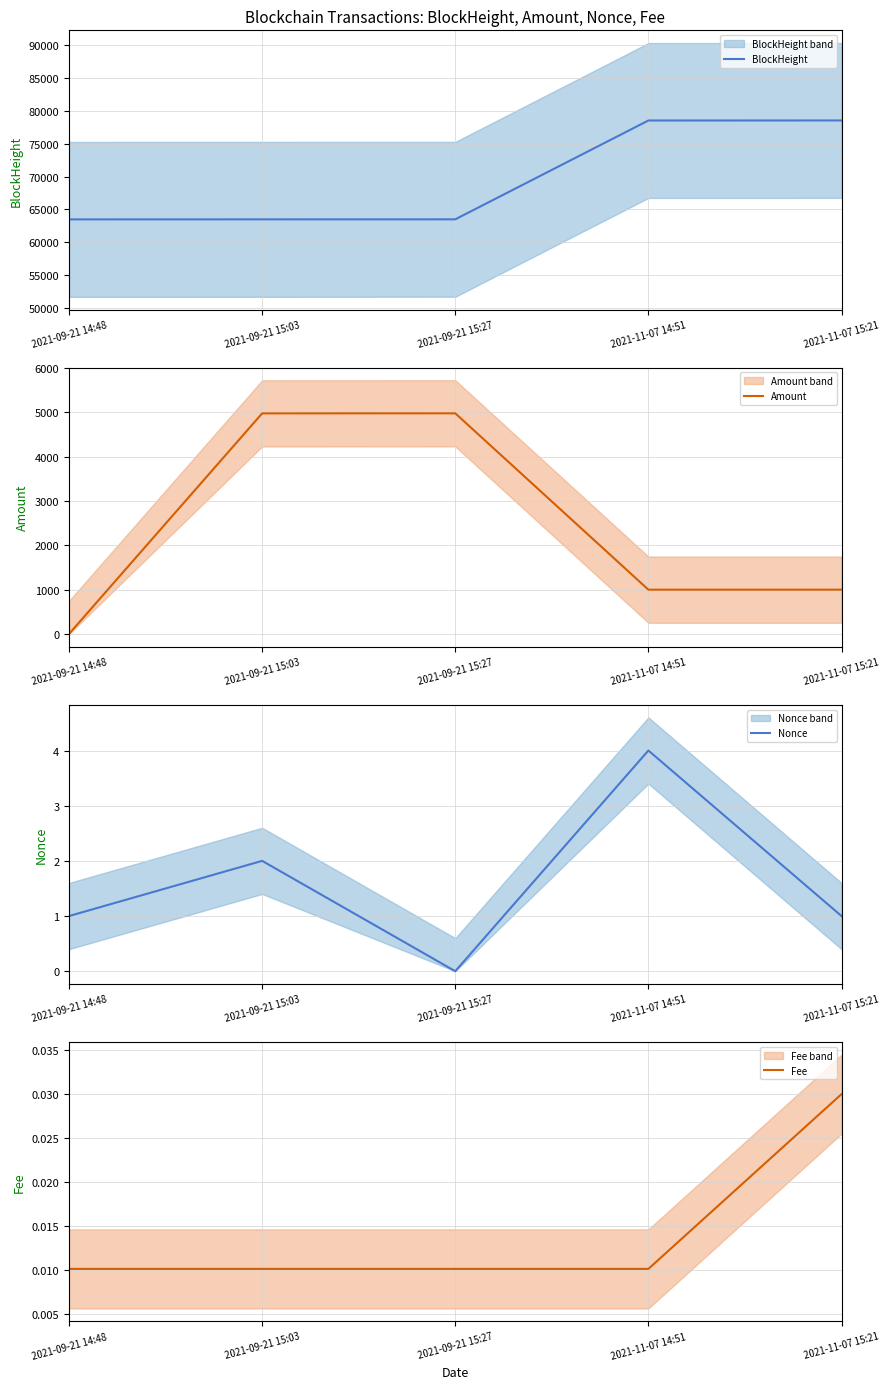

What is the greatest value displayed?

78538.0